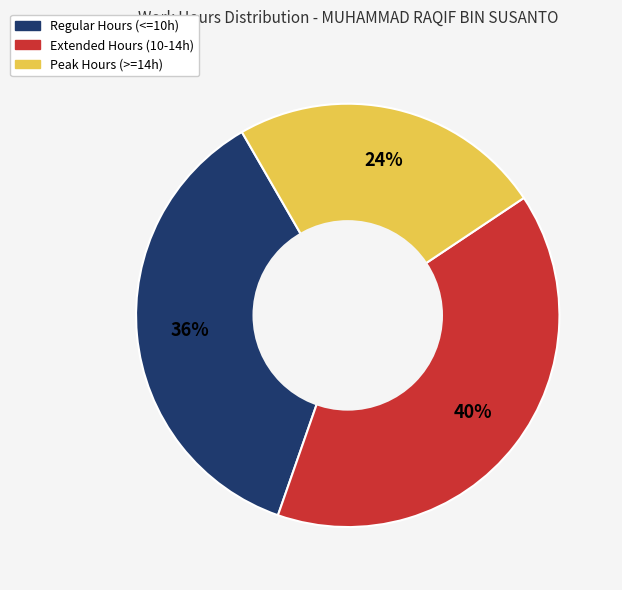

Is there a majority slice in this chart?

No